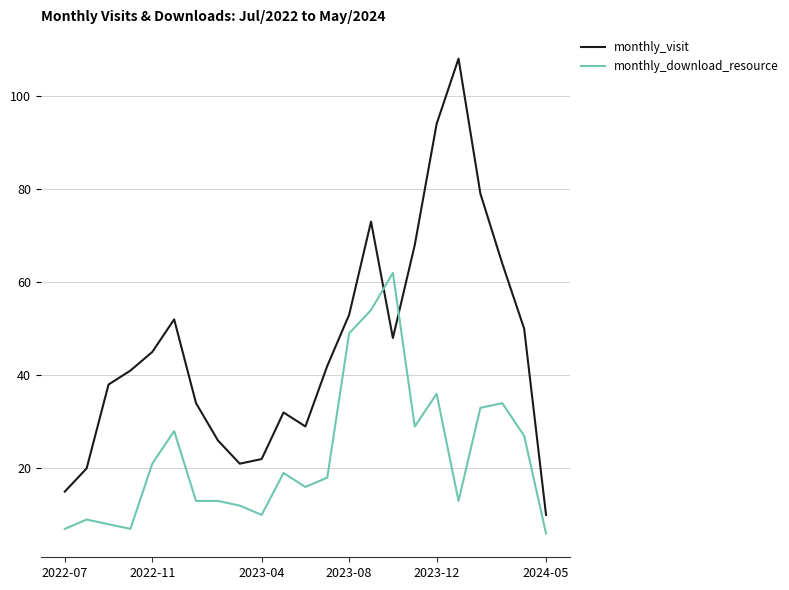

List the series in order of their overall mean, highest first.

monthly_visit, monthly_download_resource